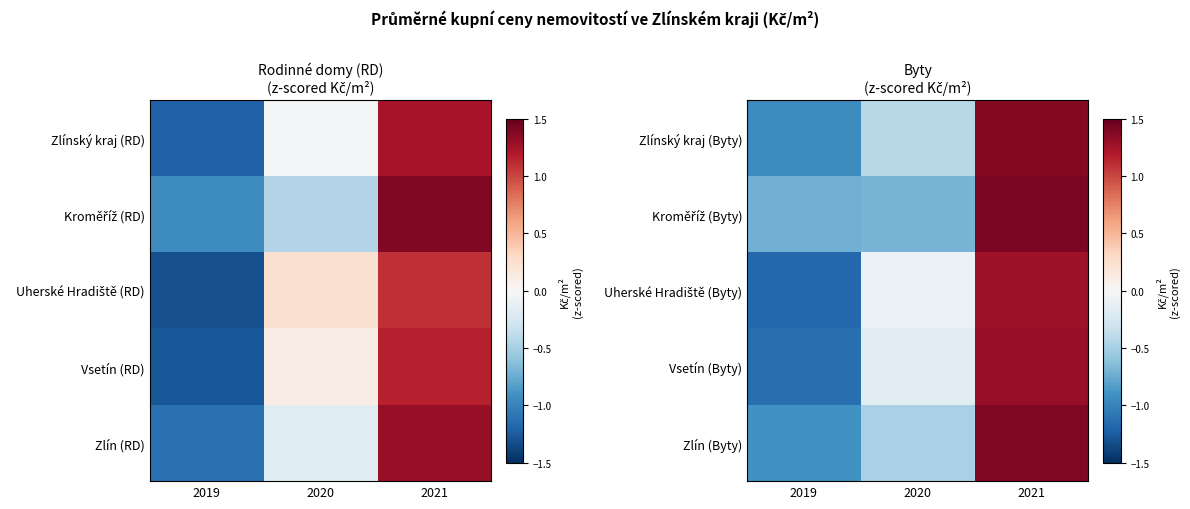

How many values in Kroměříž (Byty) are below zero?

2